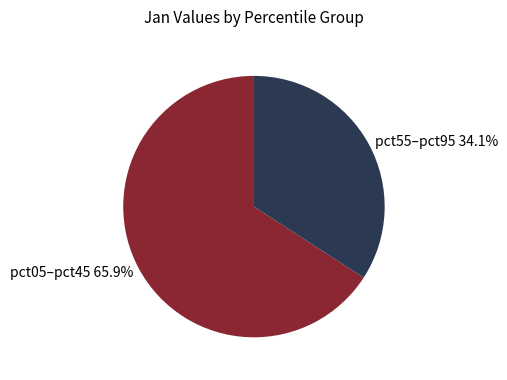

What portion of the pie excludes pct05–pct45 65.9%?

34.1%